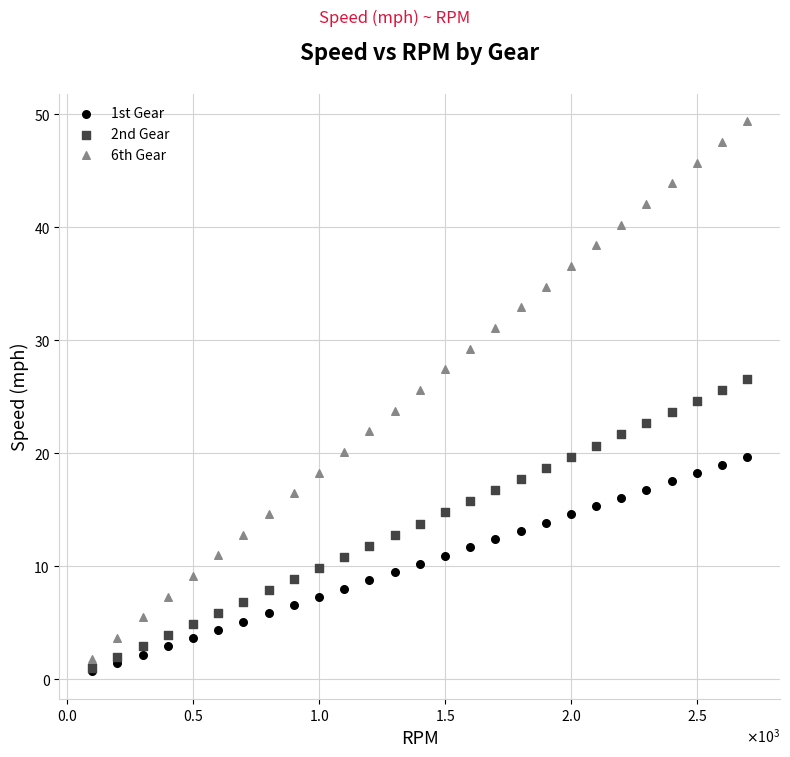

What are all the series names shown in the legend?

1st Gear, 2nd Gear, 6th Gear